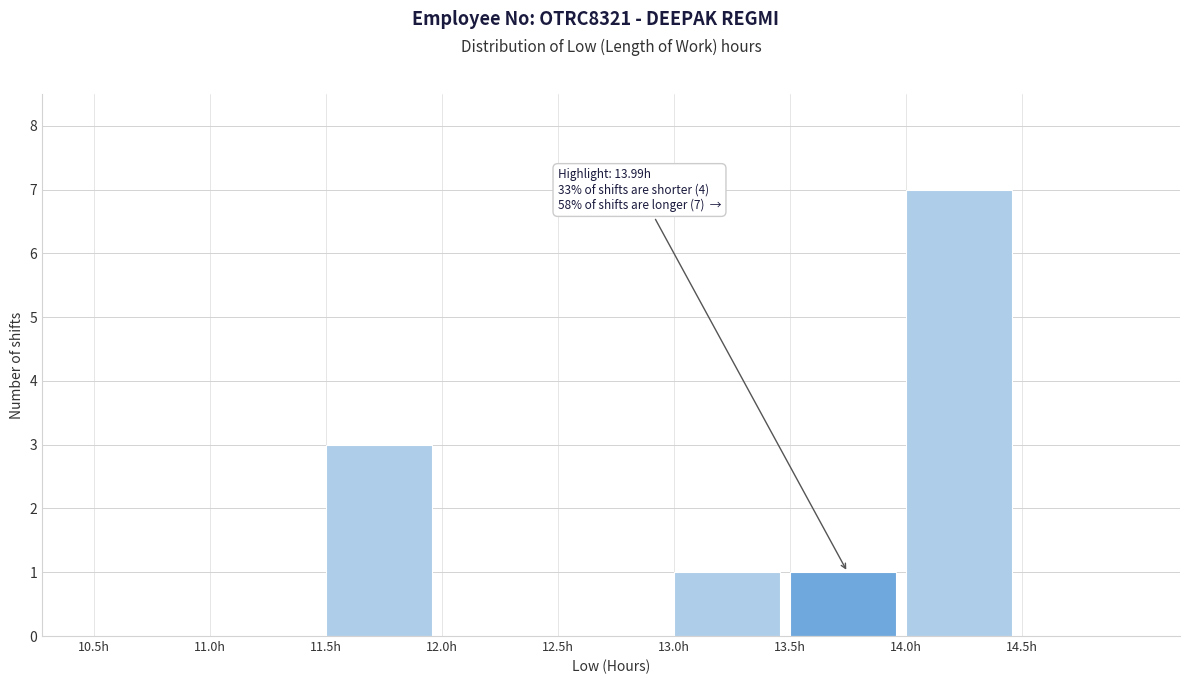

Over which range of the x-axis is the bar tallest?

14.0 to 14.5